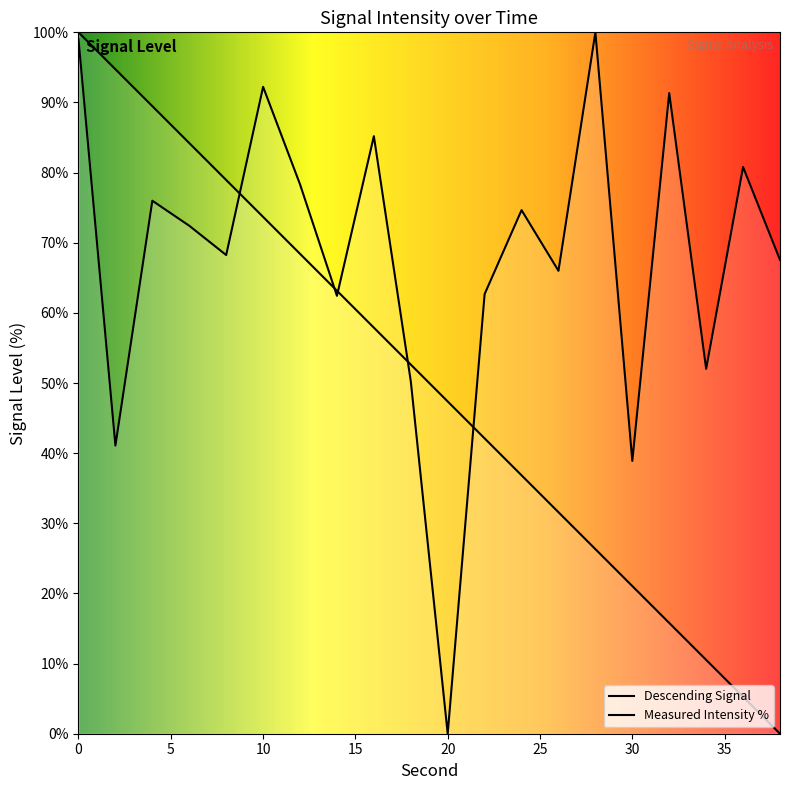

What is the maximum value shown in the chart?

100.0